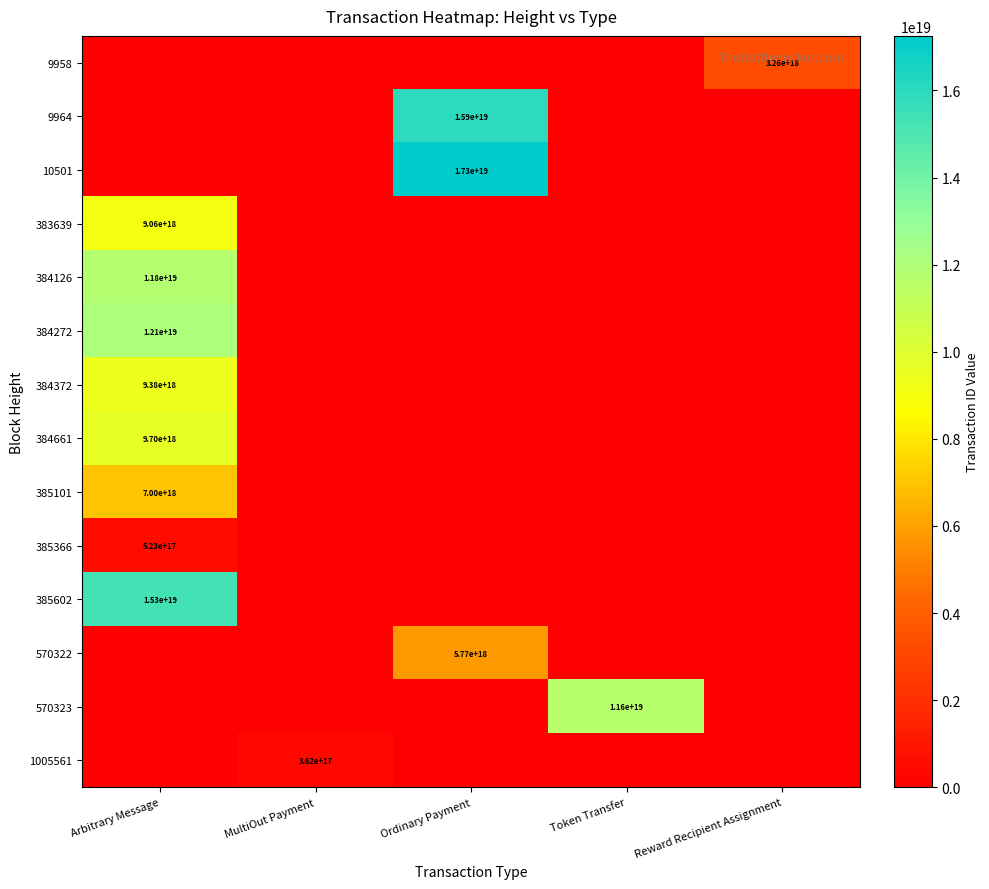

The 384126 series shows 7709119122033340416 at Ordinary Payment. True or false?

False